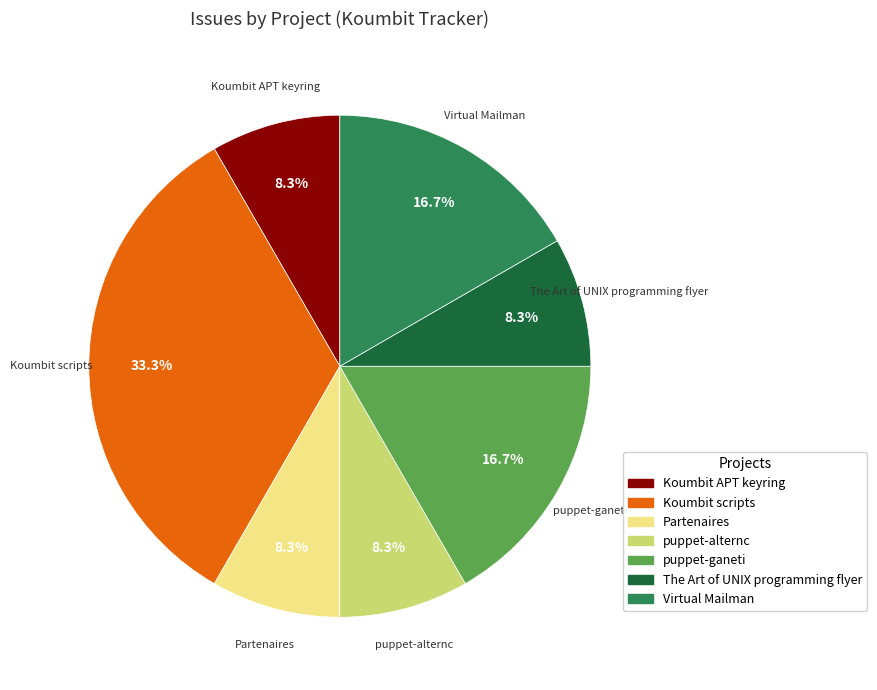

Is the sum of puppet-alternc and Koumbit APT keyring greater than half?

No